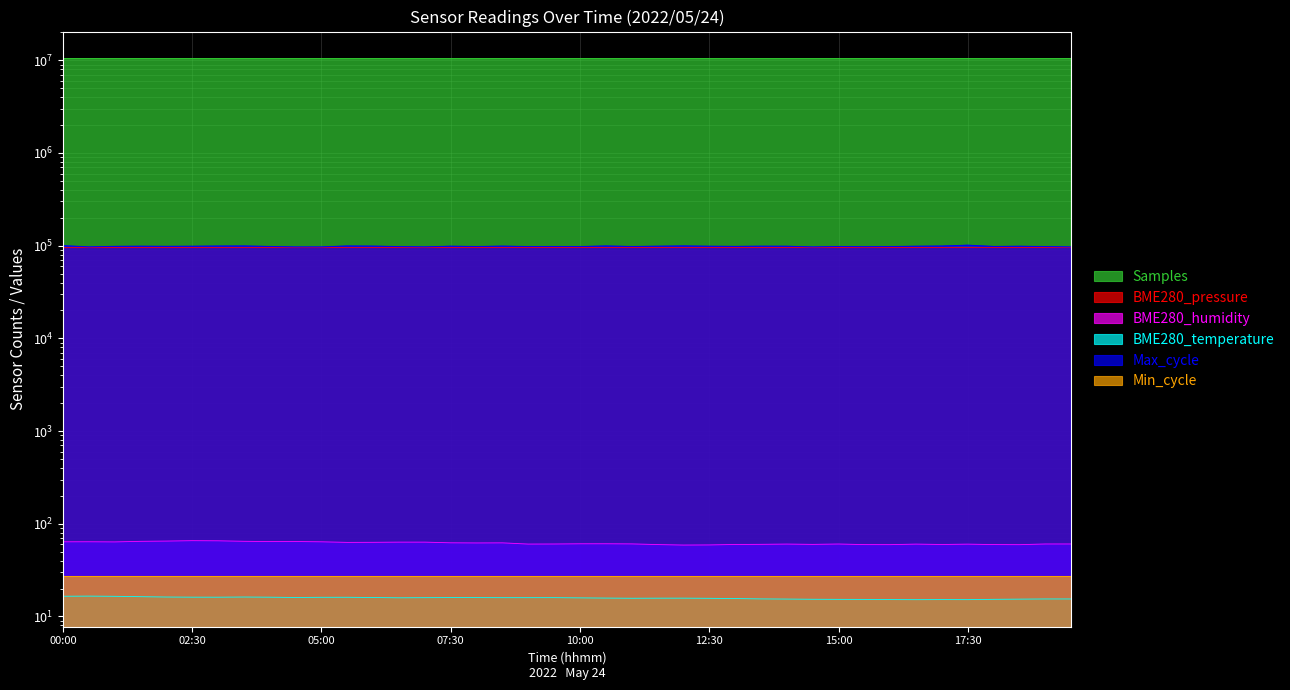

At which category is the sum across all series the highest?

00:00